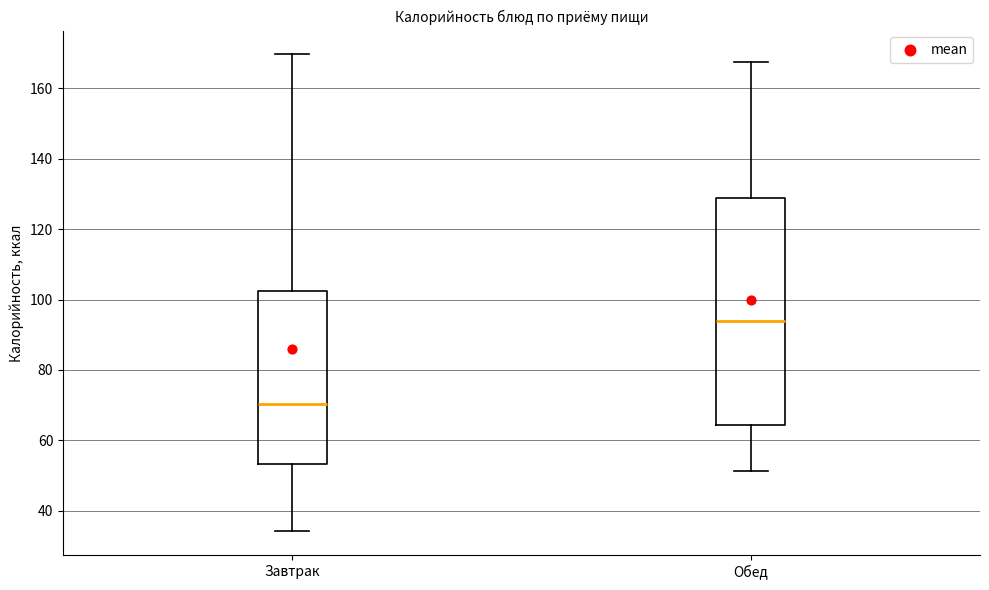

Reading left to right, read every box against the y-axis: the position of its median line, the range the box covers, and the ends of its whiskers. The values are not printed on the chart, so give them approximately, as read against the axis.

Завтрак: median 70, box 54 to 102, whiskers 34 to 170
Обед: median 94, box 64 to 128, whiskers 52 to 168